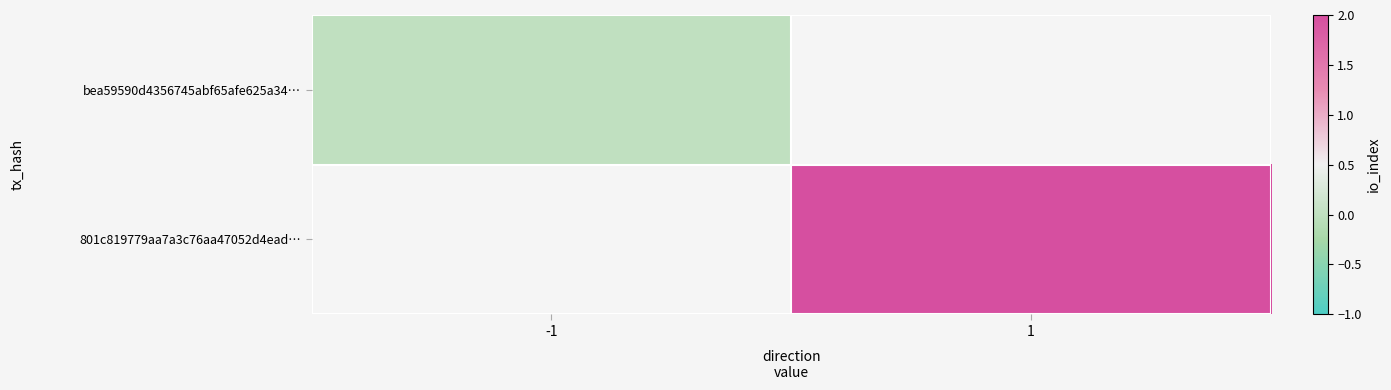

Rank the series at 1 from lowest to highest value.

bea59590d4356745abf65afe625a34…, 801c819779aa7a3c76aa47052d4ead…